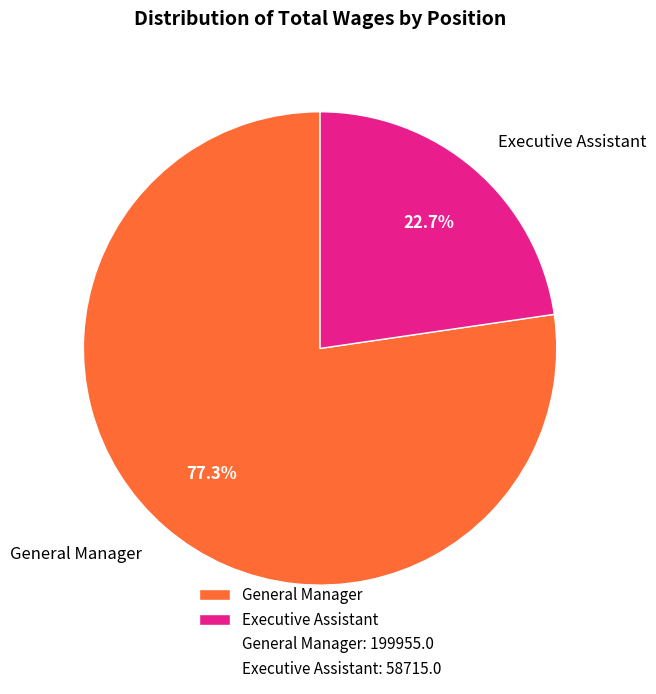

To the nearest percent, what is the combined percentage of General Manager and Executive Assistant?

100%